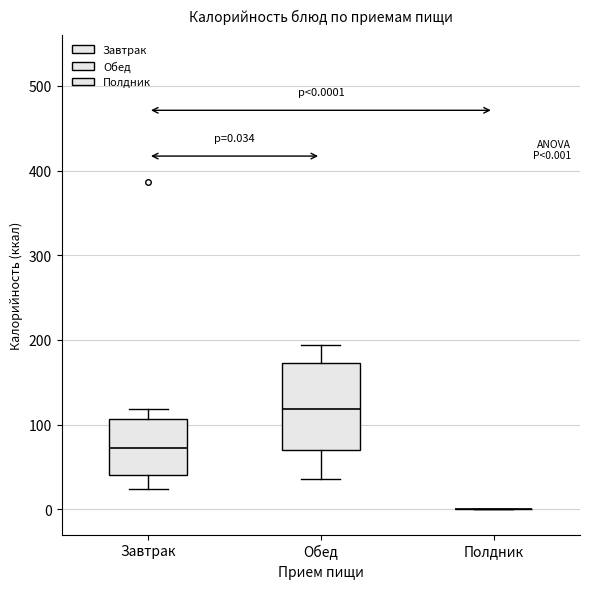

Which box is the tallest, from its lower edge to its upper edge?

Обед